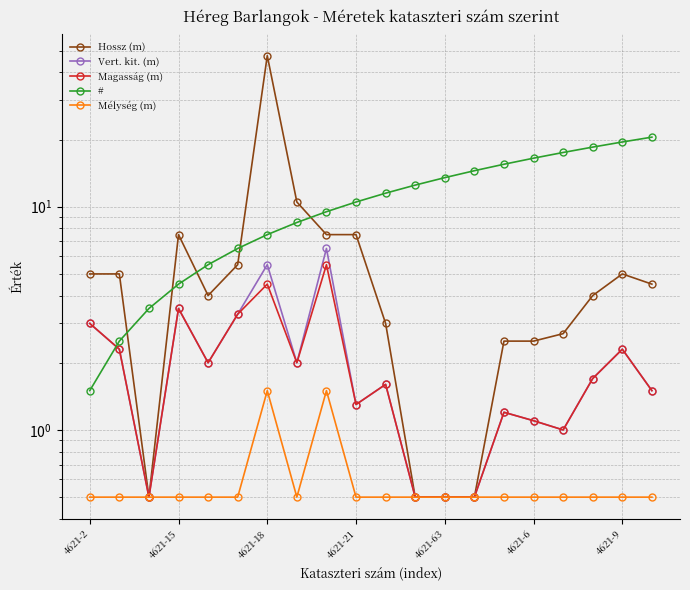

True or false: # has more than 2 interior local peaks.

False